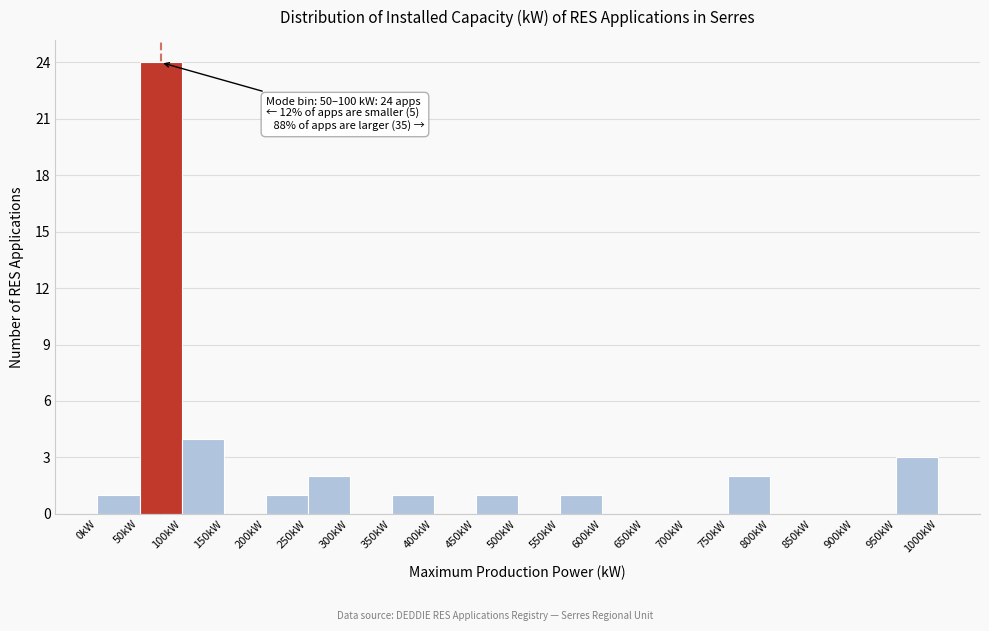

Over which range of the x-axis is the bar tallest?

50 to 100